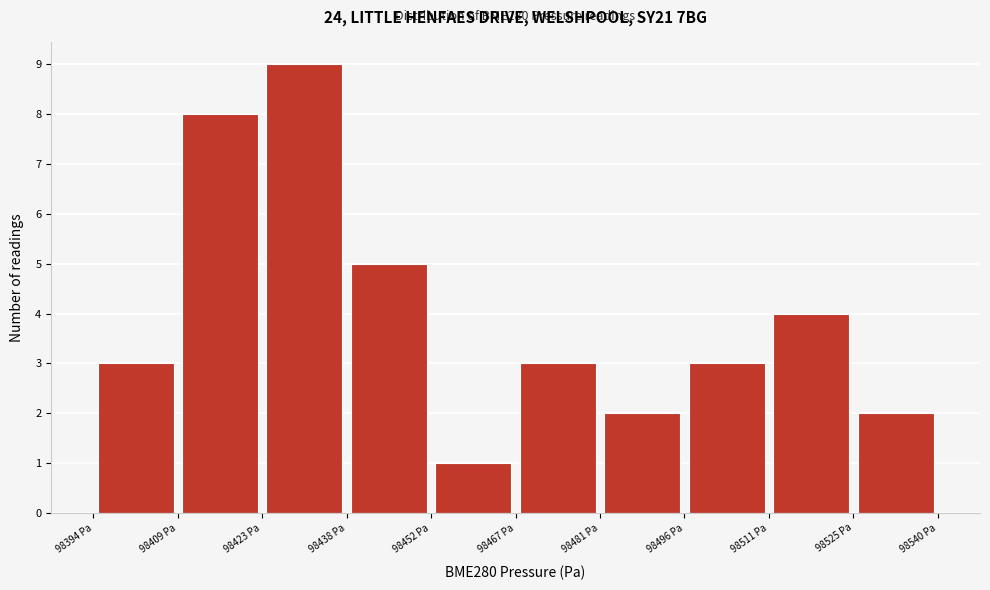

Over which range of the x-axis is the bar tallest?

98424 to 98438